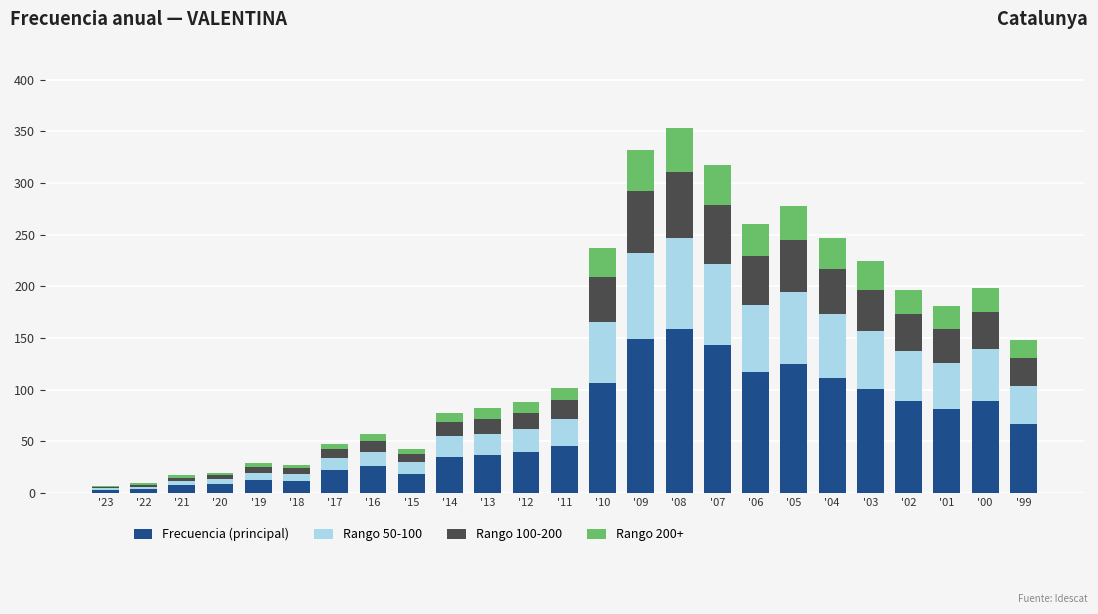

How many data points does each series have?

25